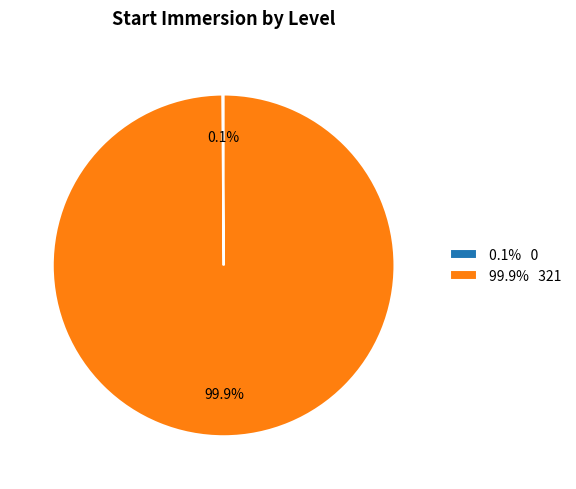

What is the majority slice?

99.9% 321